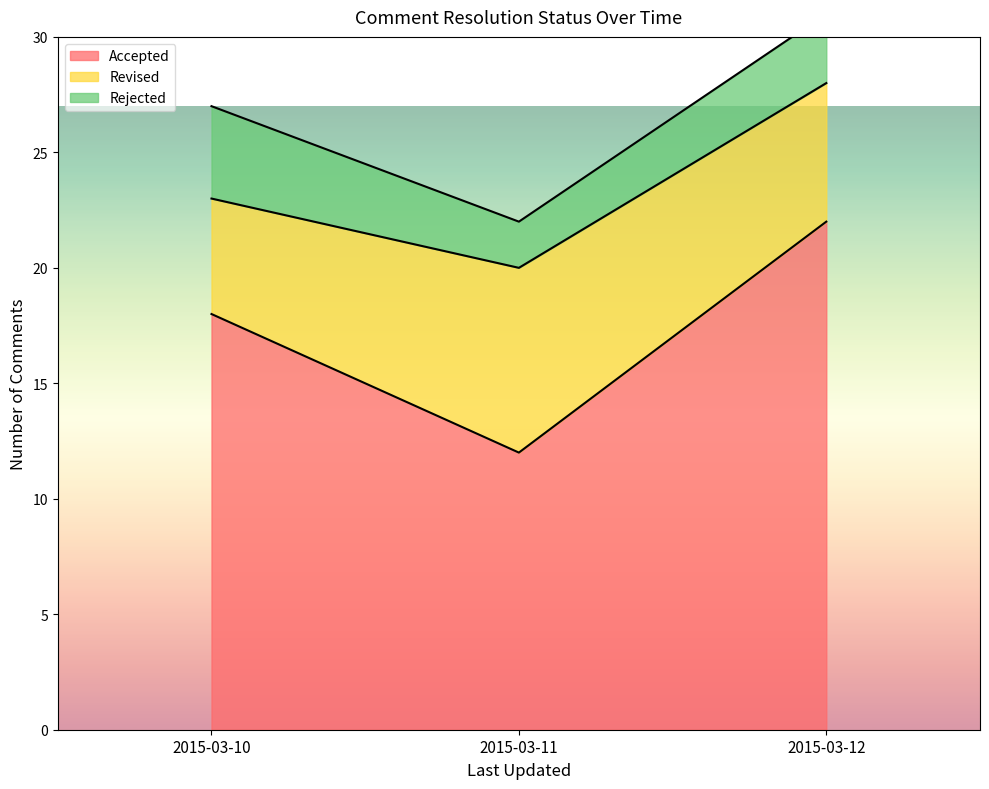

The Accepted series shows 18 at 2015-03-10. True or false?

True